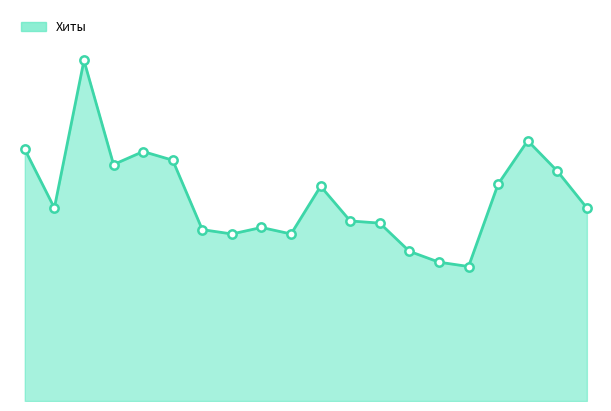

Does the chart have visible grid lines?

No